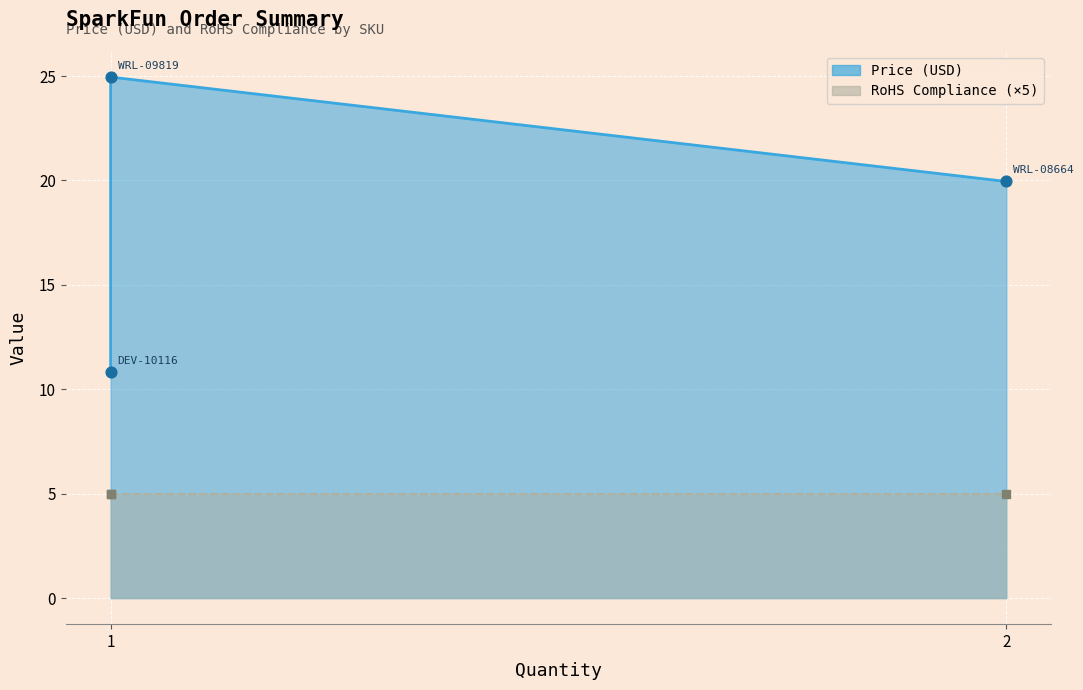

Which series has the largest total across all categories?

Price (USD)